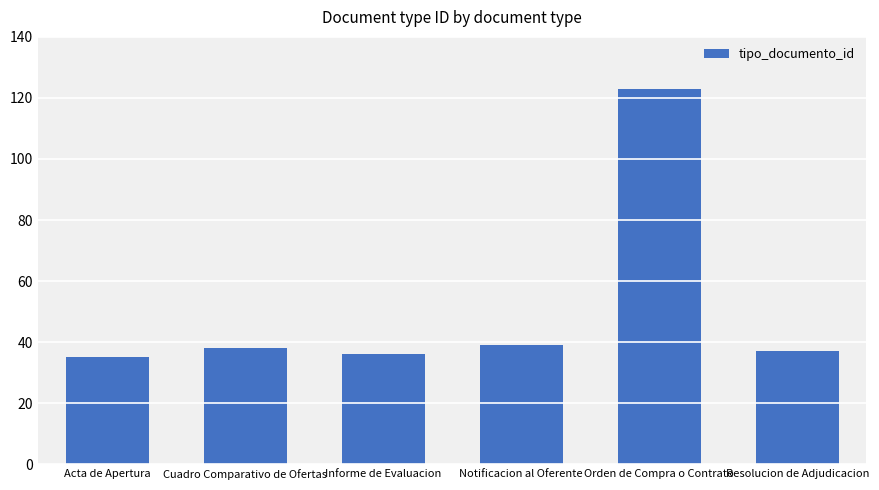

What position from the right is Informe de Evaluacion?

4